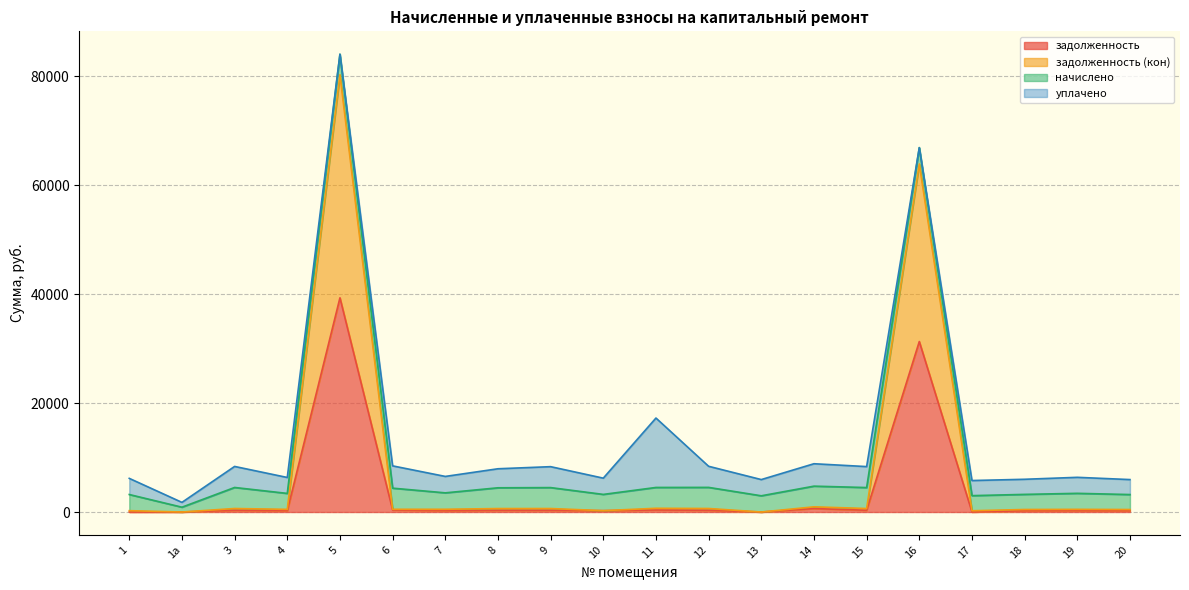

What is the label of the 9th point from the right?

12